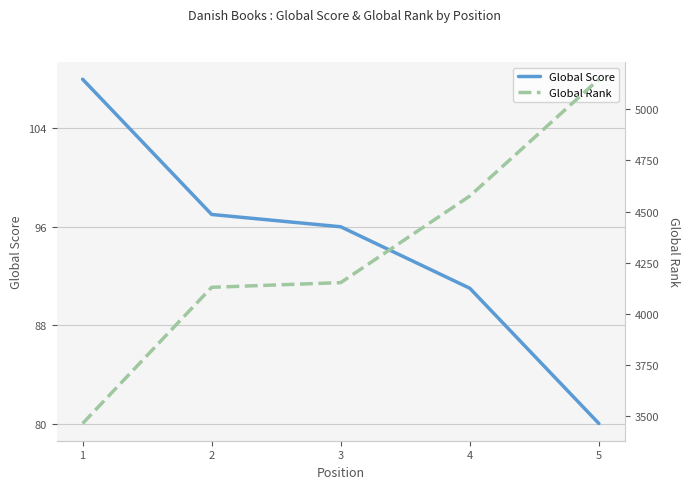

Is this an area chart (filled region under the line)?

No